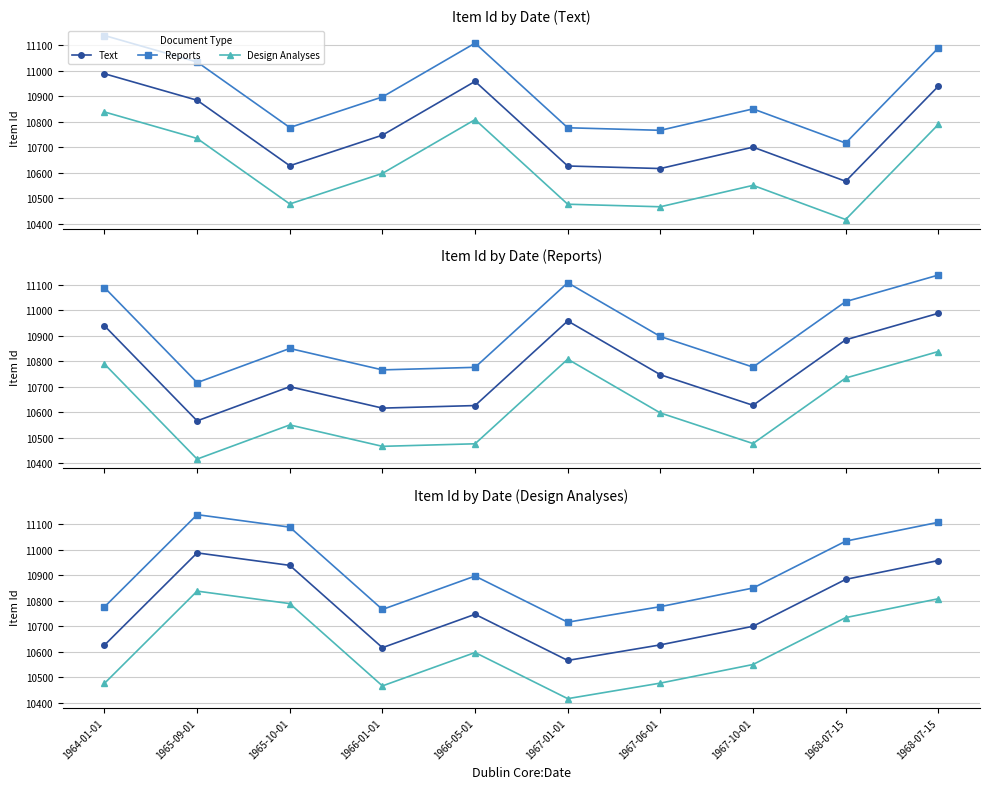

What is the label of the 9th point from the right?

1965-09-01